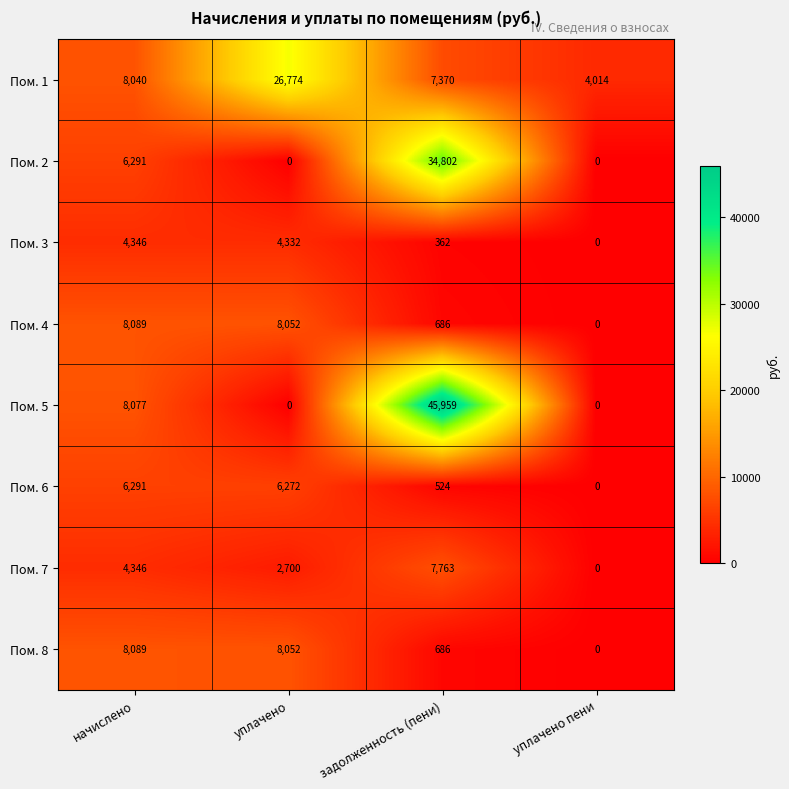

At how many categories does at least one series exceed 39031?

1